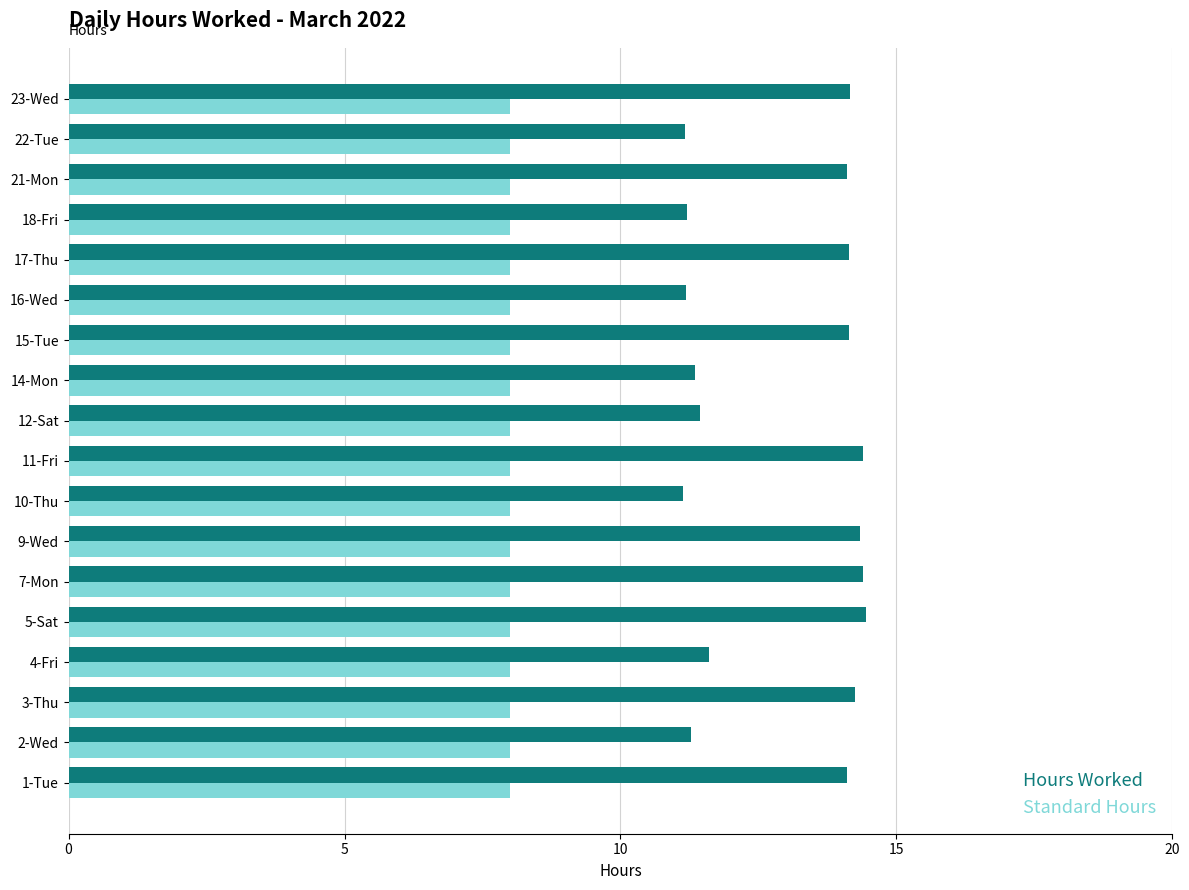

At 7-Mon, list the series in order from largest to smallest.

Hours Worked, Standard Hours